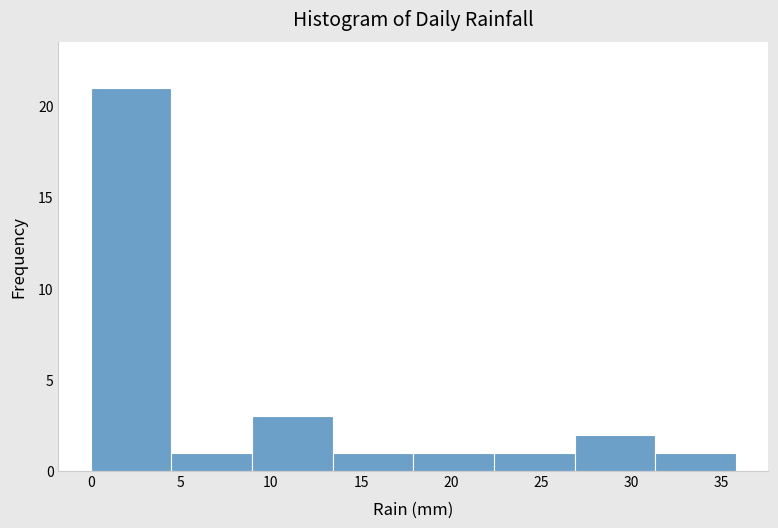

What is the height of the bar covering 9.0 to 13.5 on the x-axis? Neither the bar edges nor the heights are printed on the chart, so give them approximately, as read against the axes.

3